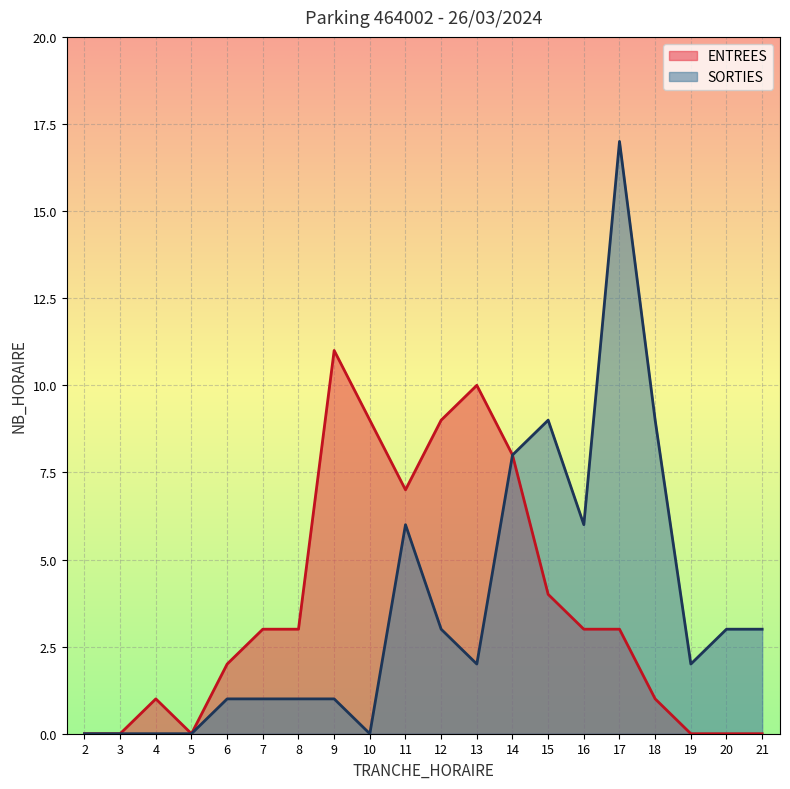

At which category is the sum across all series the highest?

17